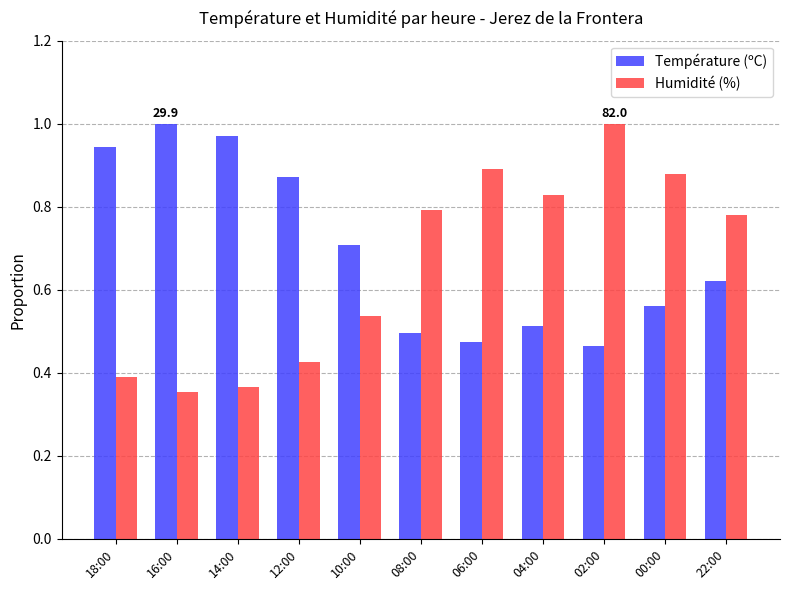

At which label does Température (ºC) reach its peak?

16:00